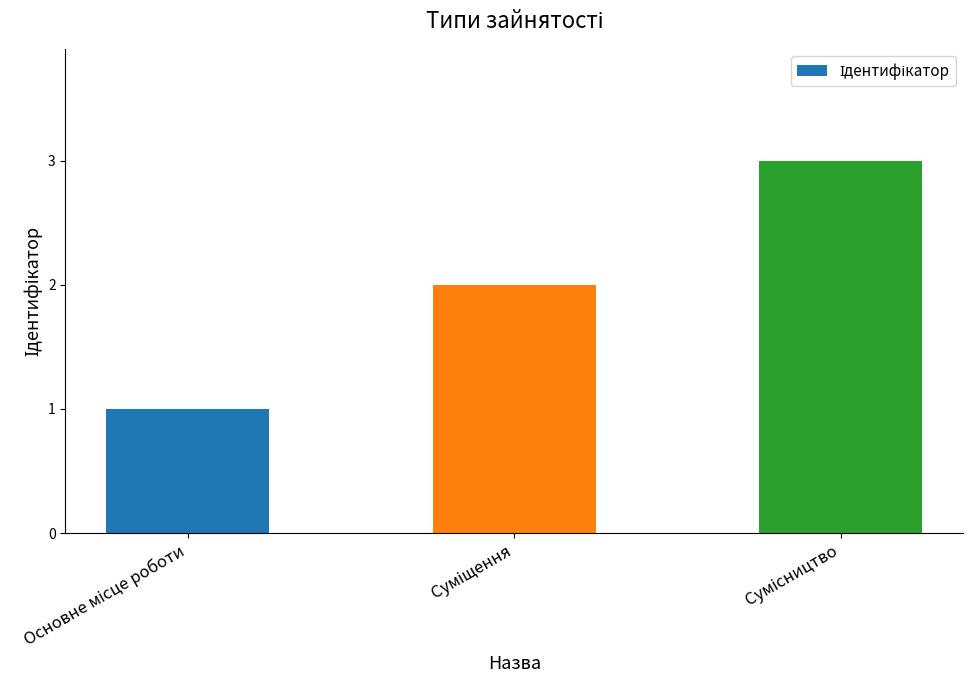

What is the sum of all values?

6